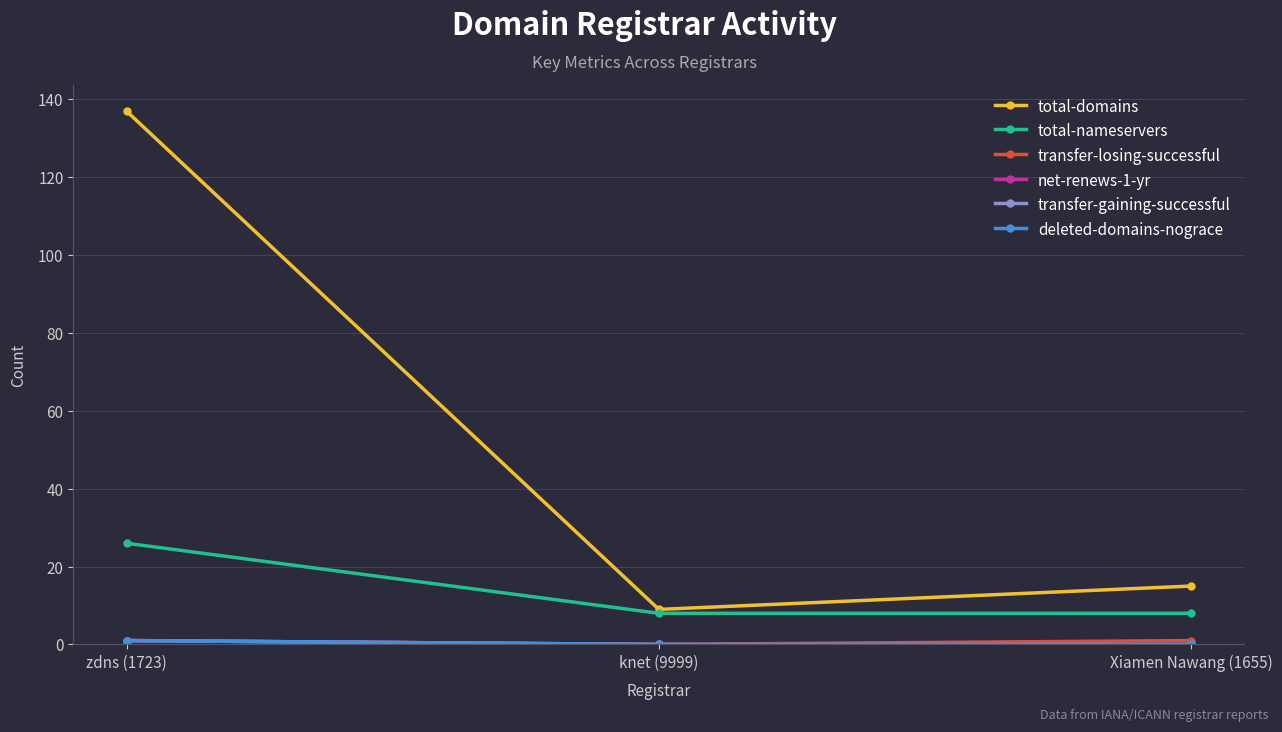

Does the chart have visible grid lines?

Yes